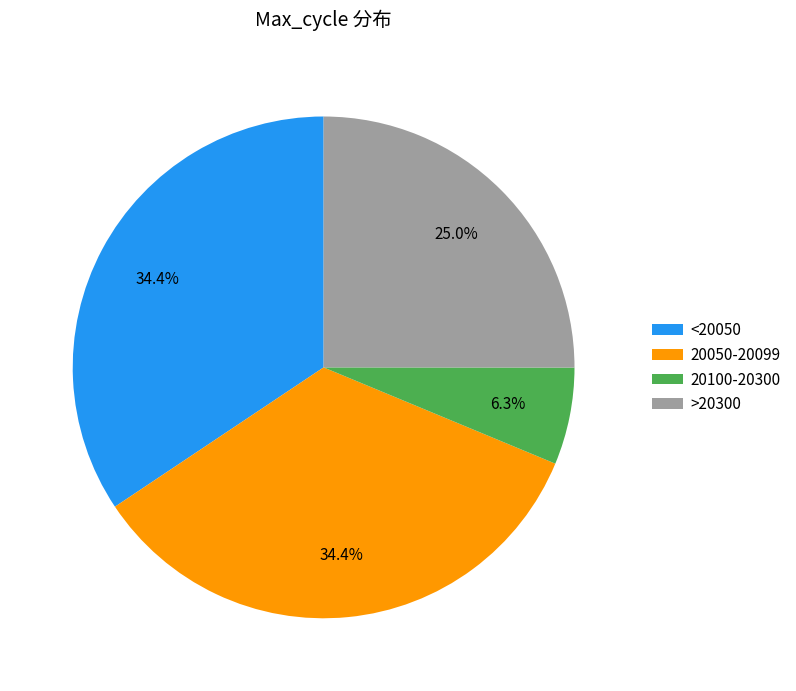

Does <20050 account for over 50% of the chart?

No